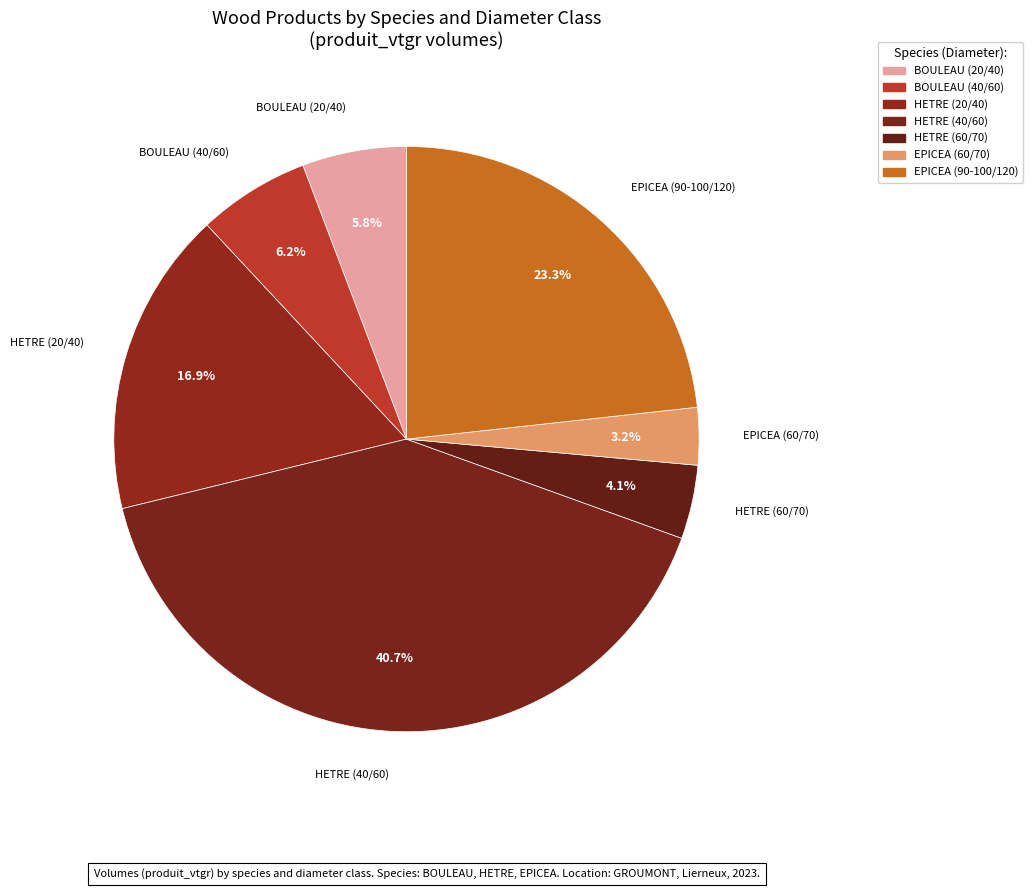

Does any single category account for the majority?

No